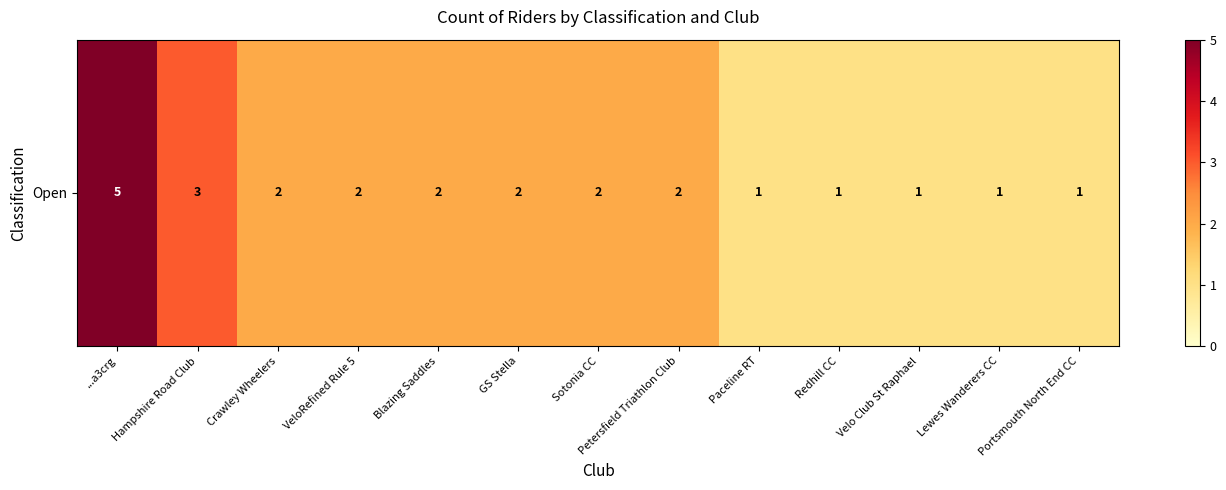

At which category does the chart reach its minimum across all series?

Paceline RT